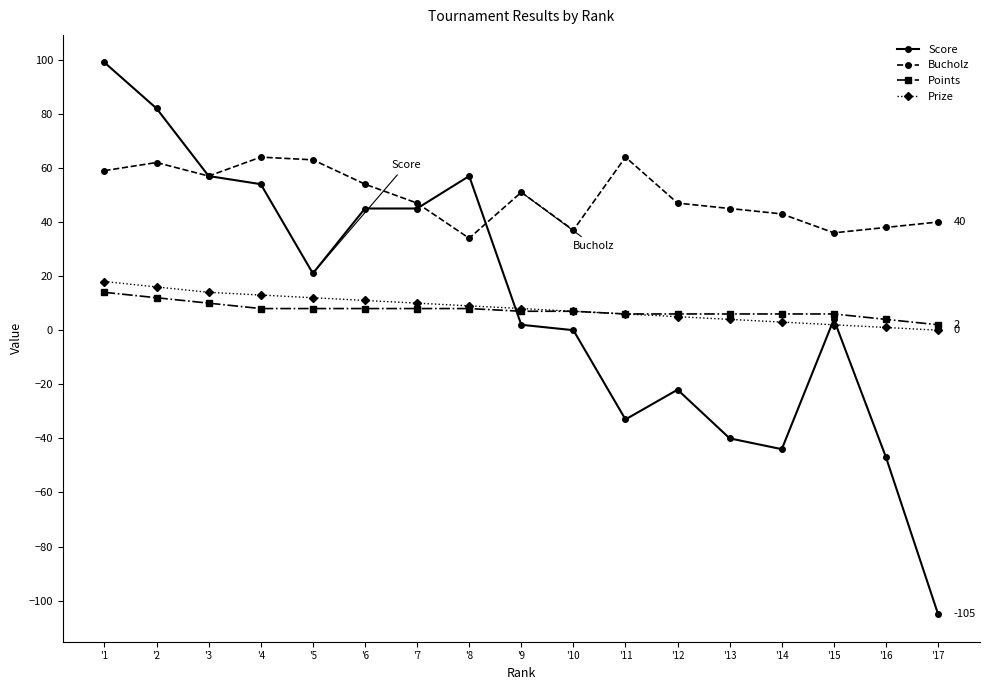

Where does the Score series first go above 4?

'1